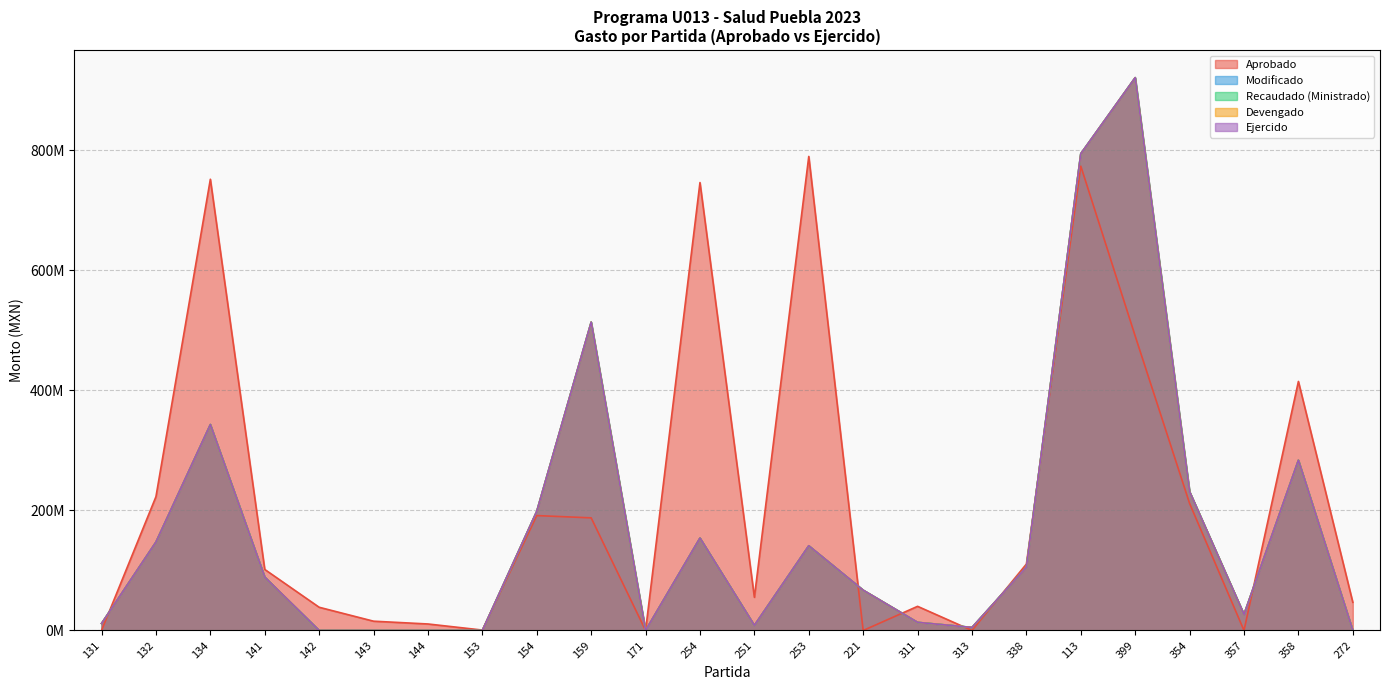

The Recaudado (Ministrado) series shows 157383067.7 at 358. True or false?

False